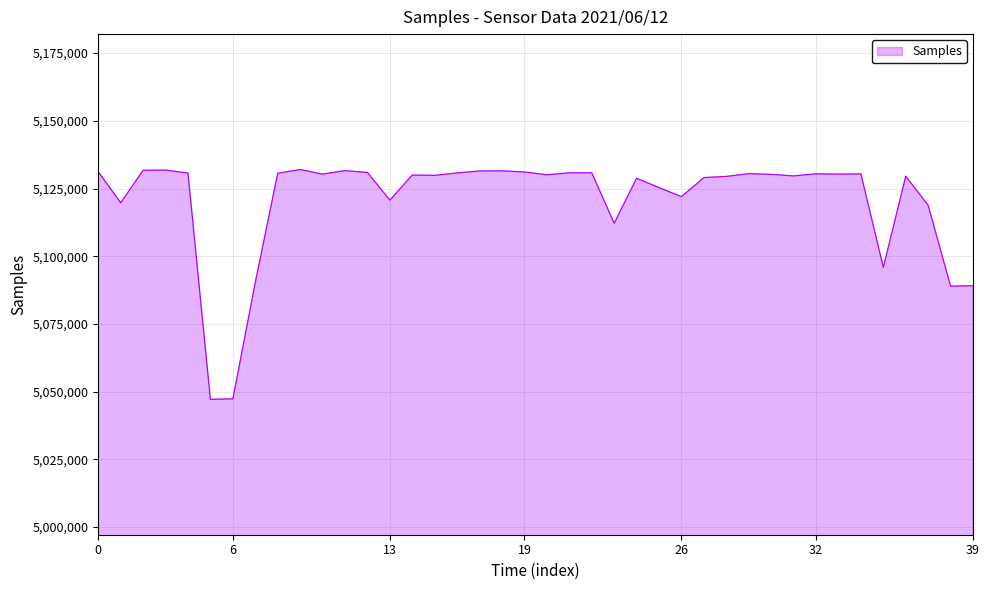

How many values exceed 5130232?

19